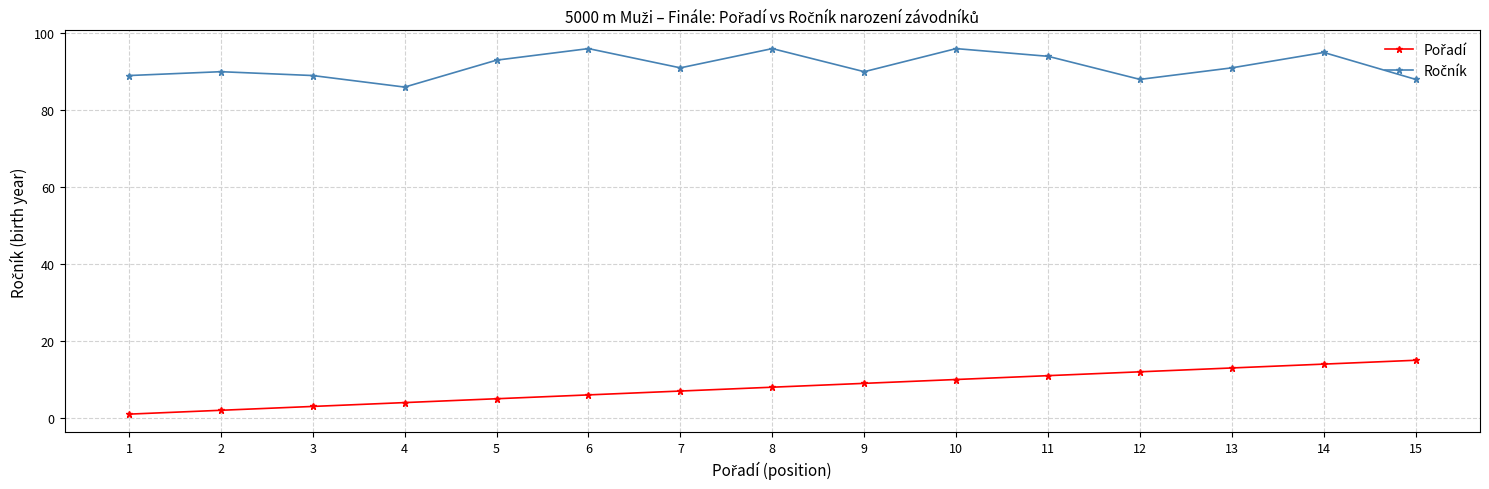

What is the difference between the maximum and minimum values in the Pořadí series?

14